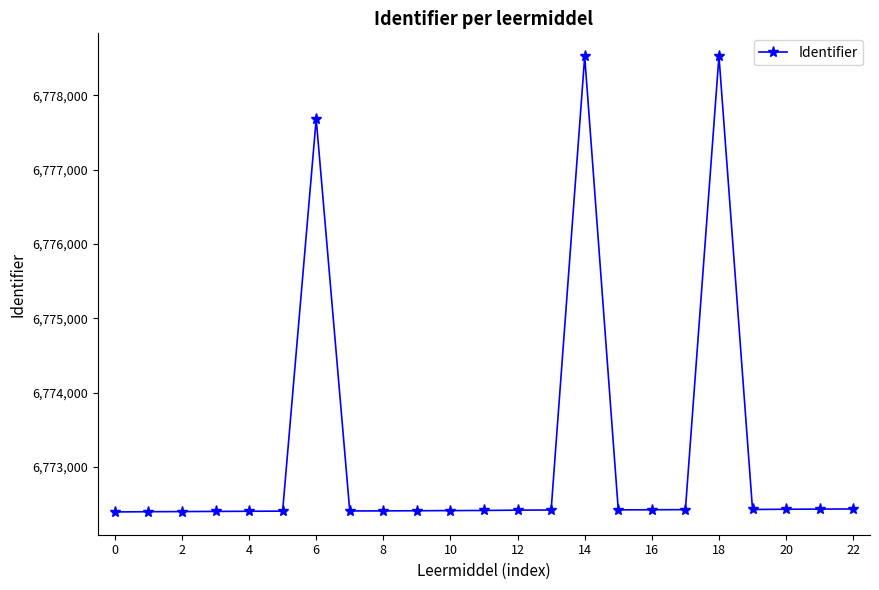

True or false: there are more than 0 points higher than both neighbors.

True